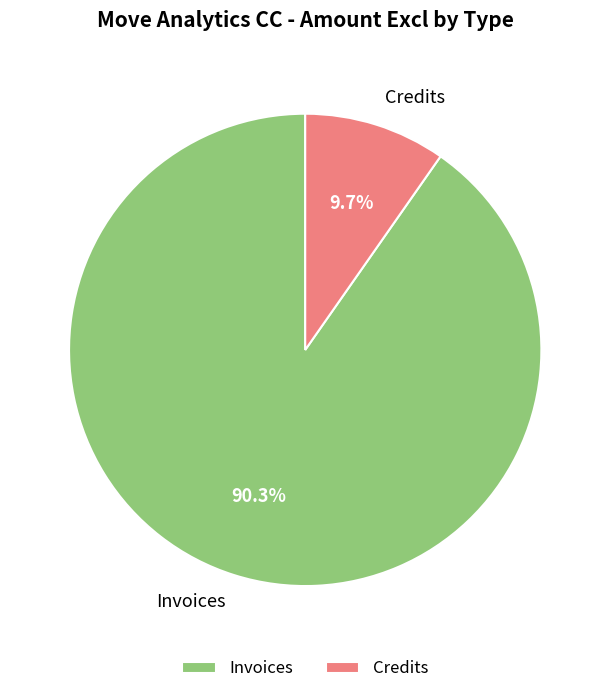

To the nearest percent, what percentage of the pie is Invoices?

90%